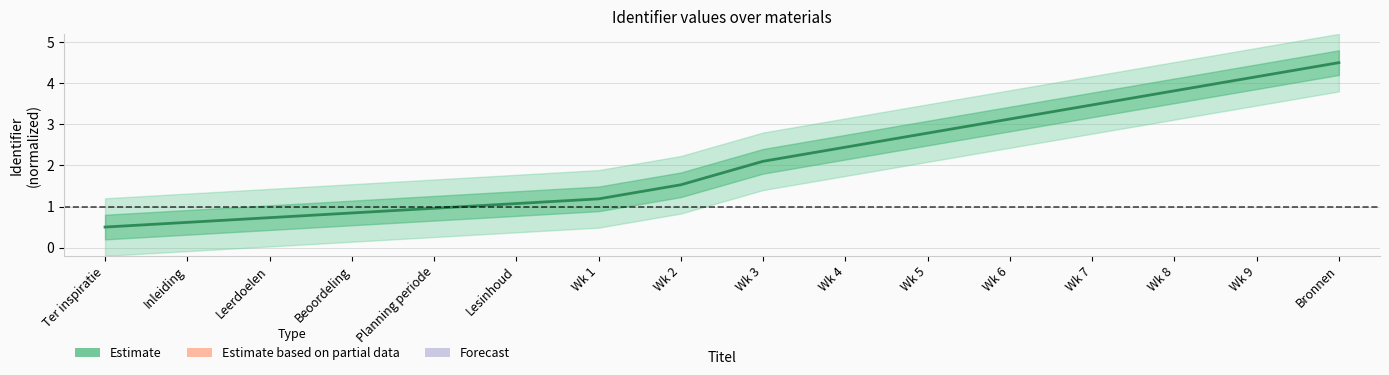

Which label corresponds to the smallest value in the chart?

Ter inspiratie